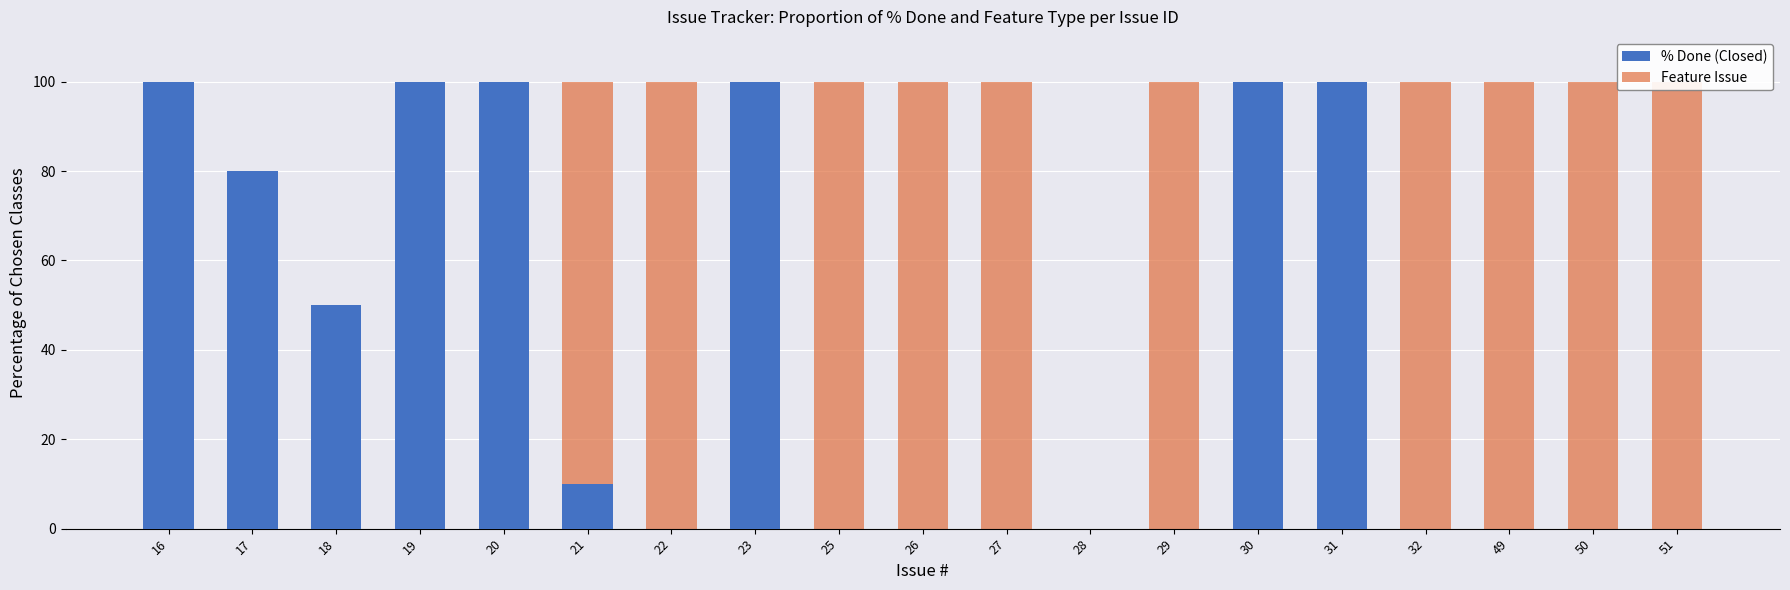

Is it true that % Done (Closed) equals 0 at 22?

True